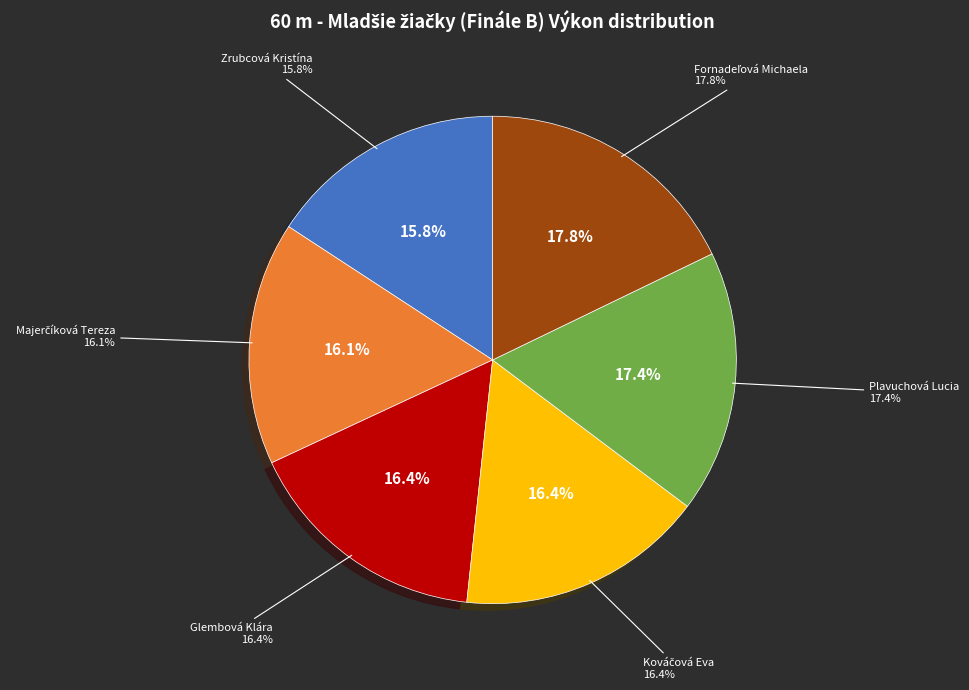

How many slices are in this pie chart?

6